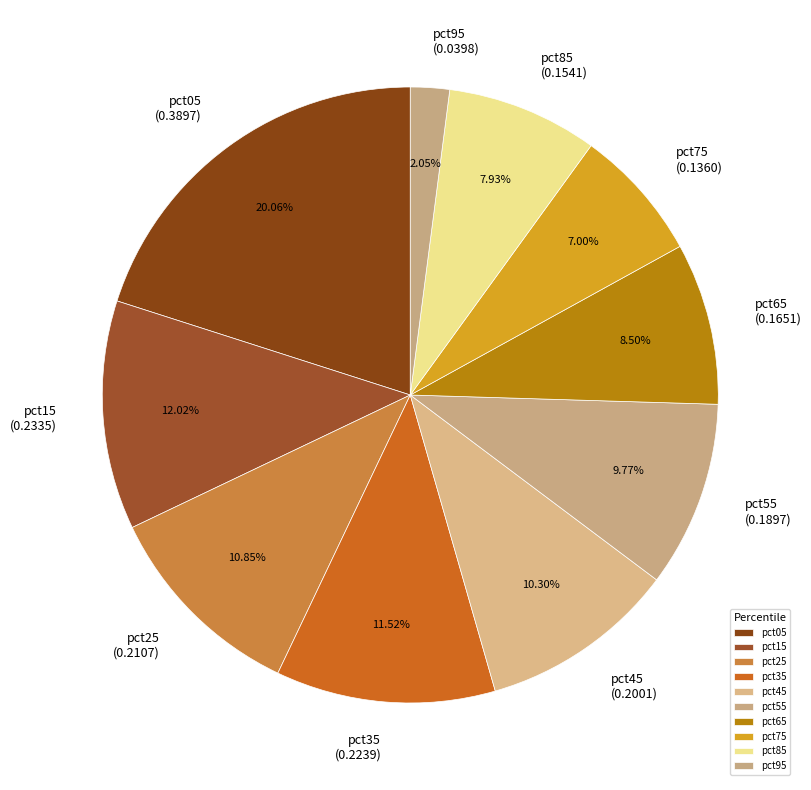

What portion of the pie excludes pct65?

91.5%